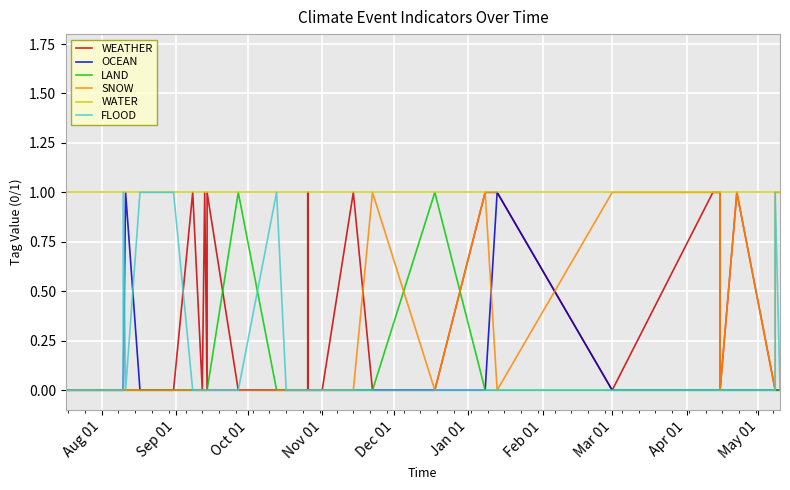

Which category has the highest value in the OCEAN series?

Apr 01